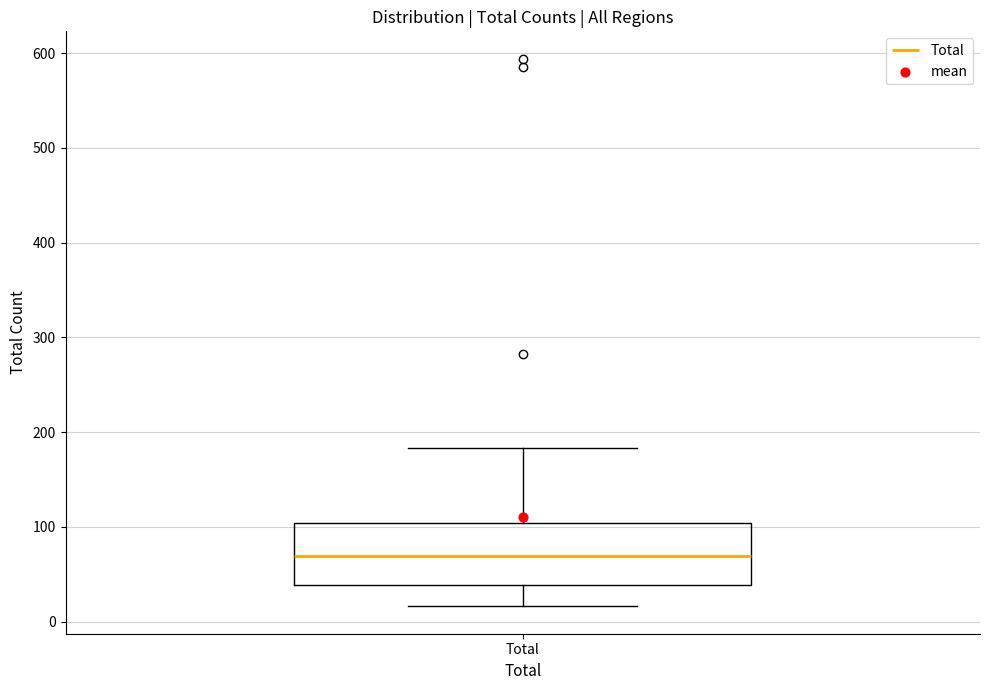

Where does the median line of the box for Total sit on the y-axis? The values are not printed on the chart, so give them approximately, as read against the axis.

70